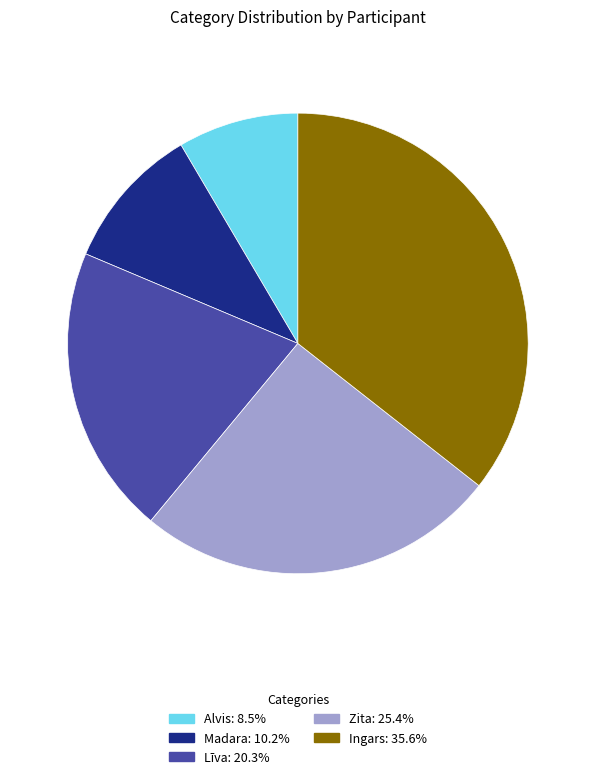

How many slices are in this pie chart?

5